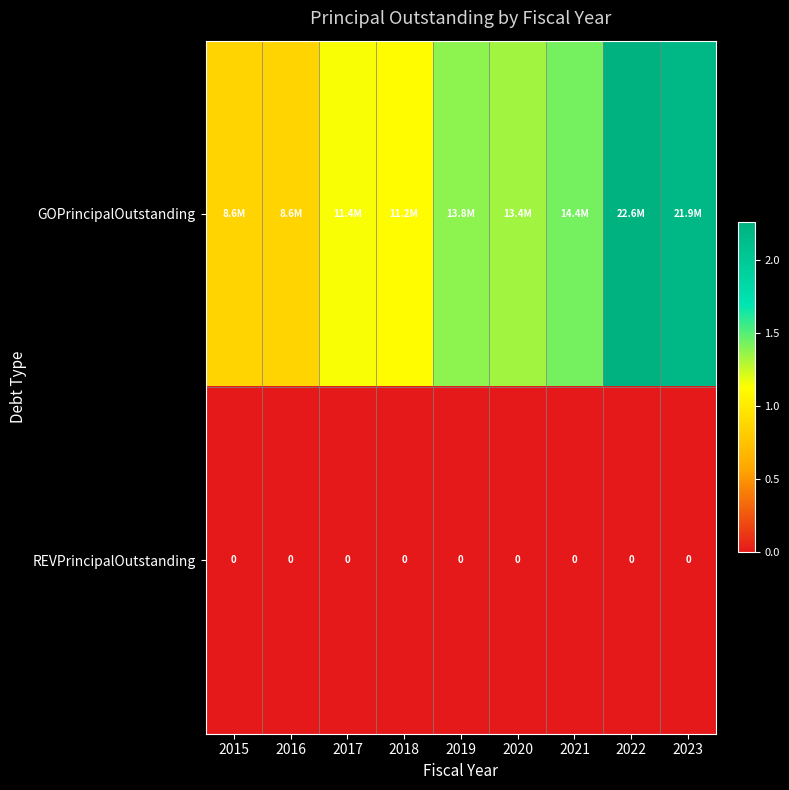

Is it true that REVPrincipalOutstanding equals 0 at 2018?

True